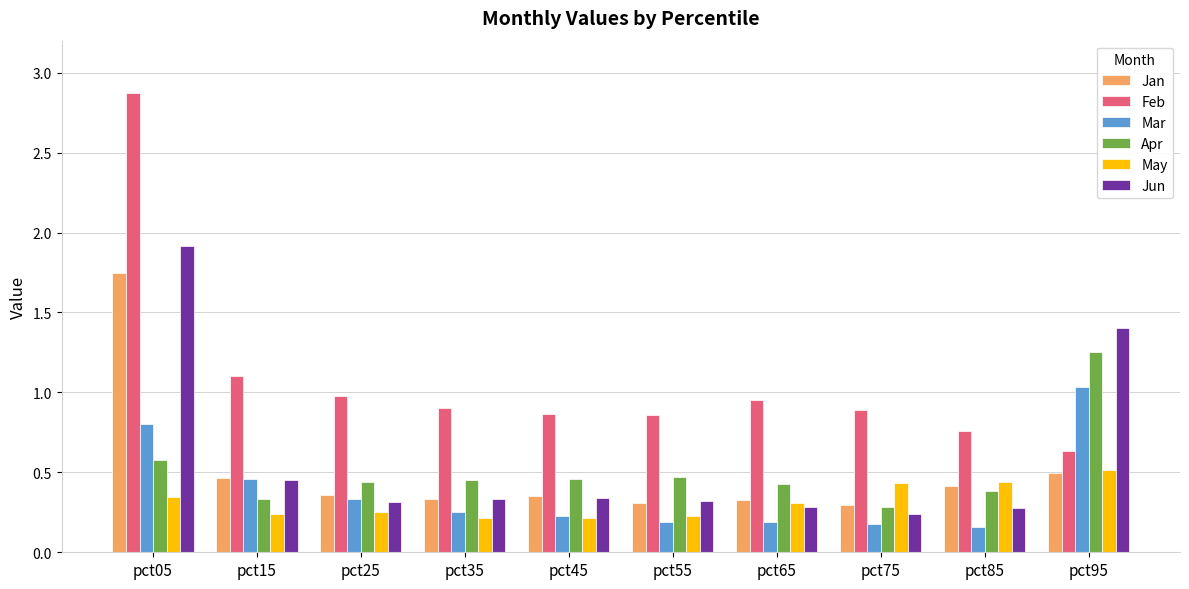

Which series has the largest total across all categories?

Feb